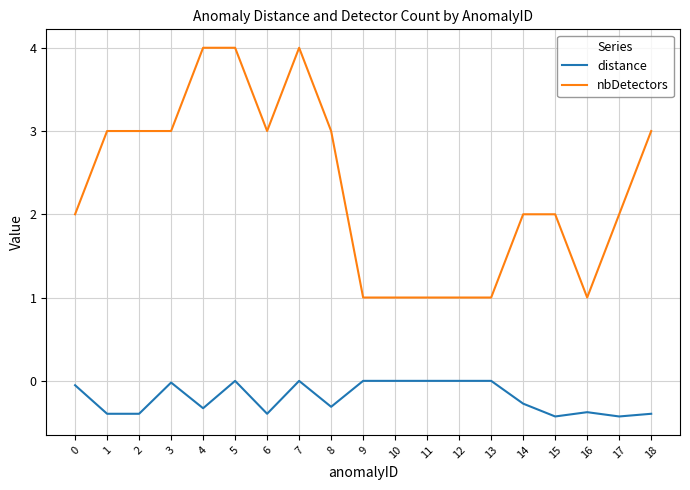

What is the sum of the distance values at 5 and 2?

-0.4